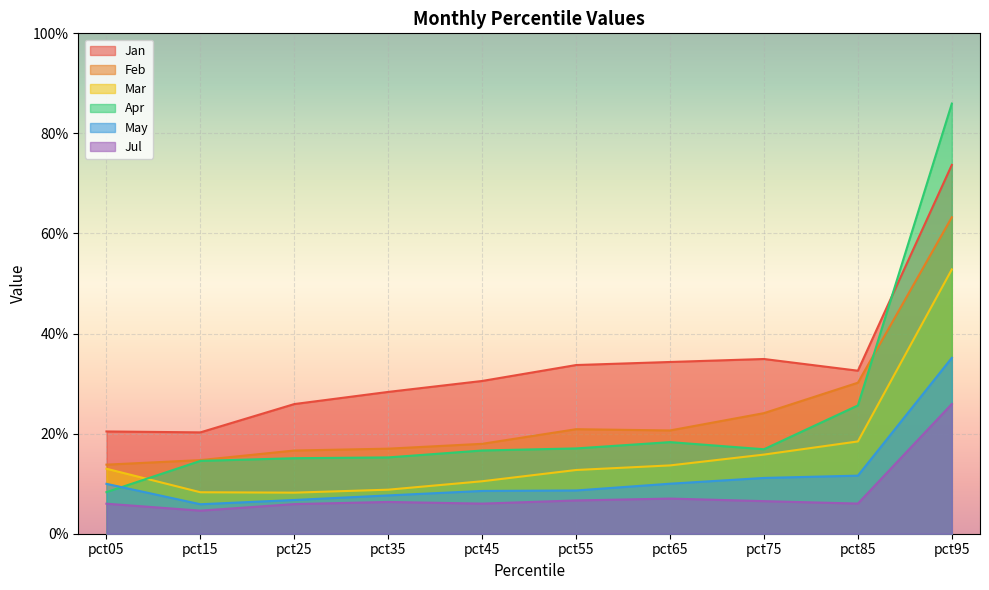

Reading left to right, what are all the values shown in this chart?

Jan: 0.2	0.2	0.3	0.3	0.3	0.3	0.3	0.3	0.3	0.7
Feb: 0.1	0.1	0.2	0.2	0.2	0.2	0.2	0.2	0.3	0.6
Mar: 0.1	0.1	0.1	0.1	0.1	0.1	0.1	0.2	0.2	0.5
Apr: 0.1	0.1	0.2	0.2	0.2	0.2	0.2	0.2	0.3	0.9
May: 0.1	0.1	0.1	0.1	0.1	0.1	0.1	0.1	0.1	0.4
Jul: 0.1	0.0	0.1	0.1	0.1	0.1	0.1	0.1	0.1	0.3